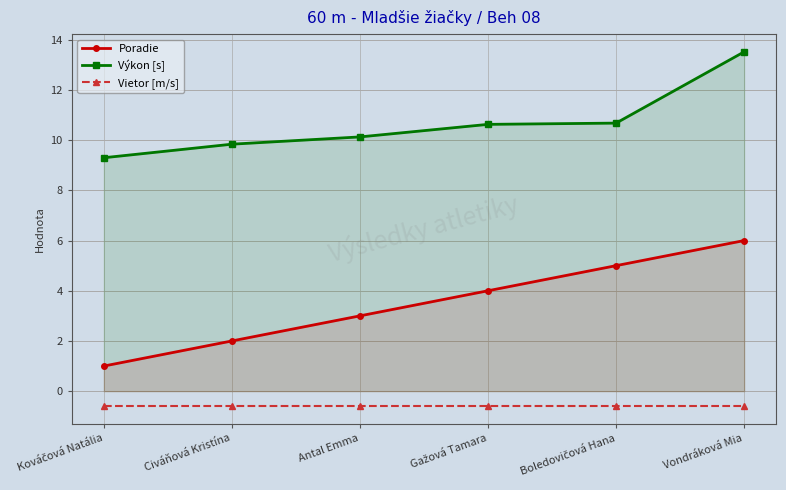

True or false: Vietor [m/s] and Výkon [s] cross at least once.

False